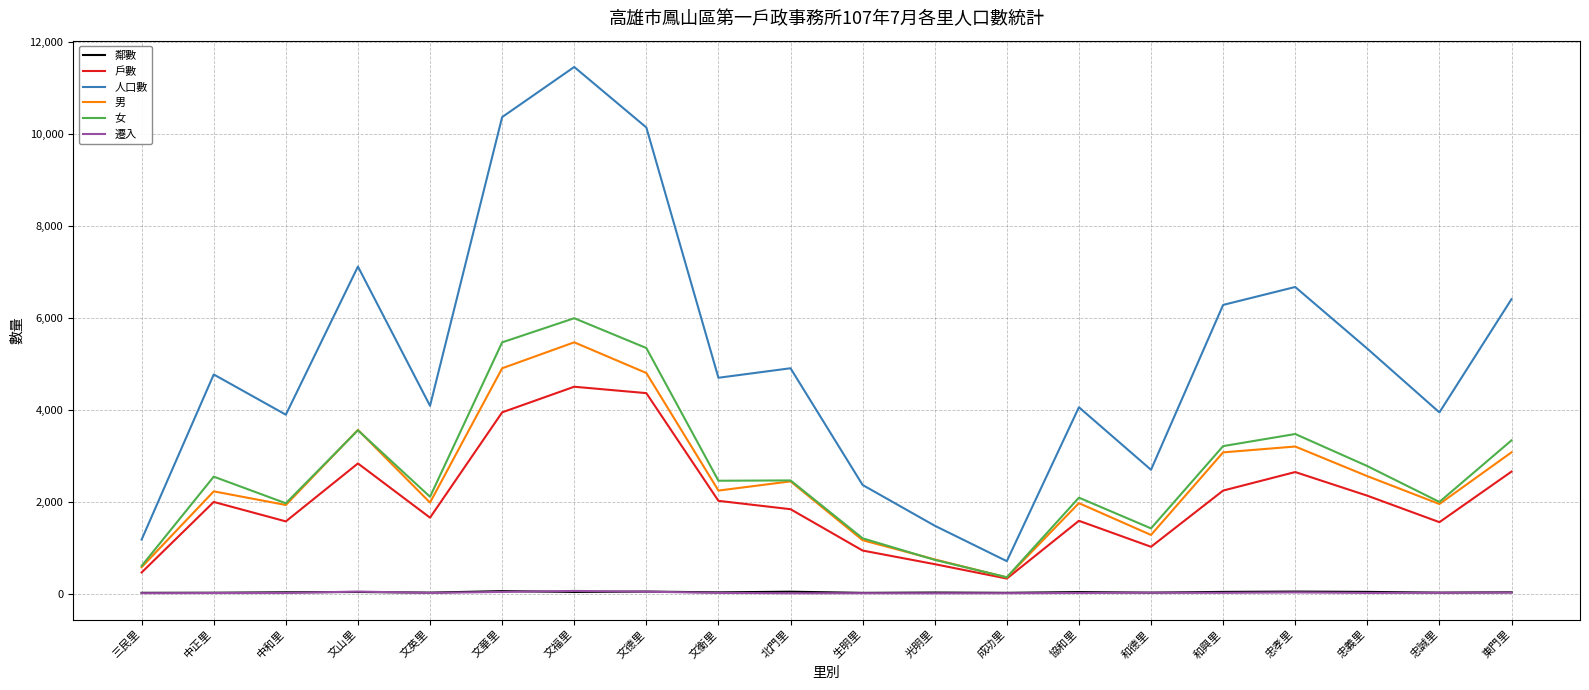

True or false: 女 and 人口數 cross at least once.

False